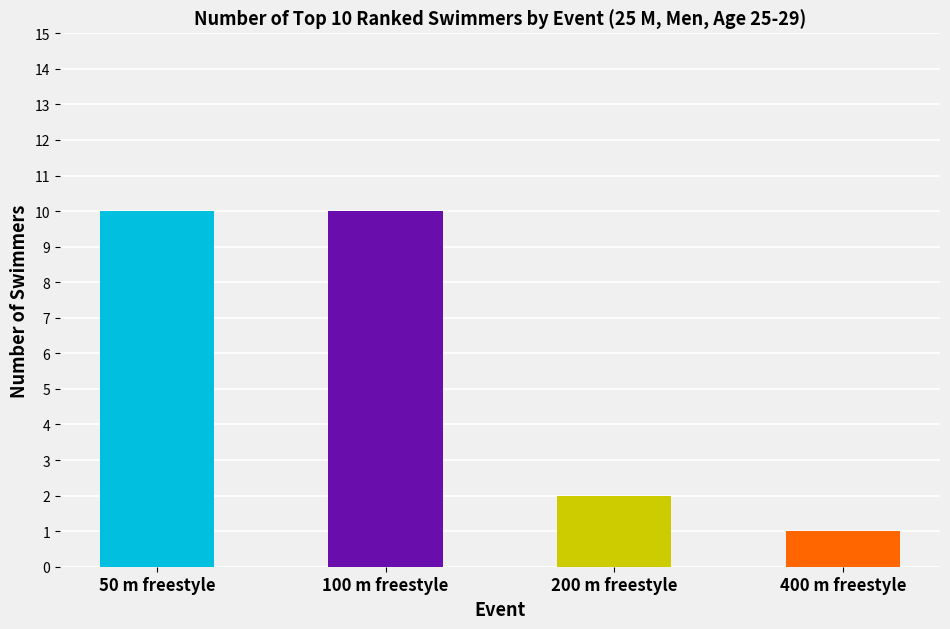

What is the label of the 4th bar from the left?

400 m freestyle